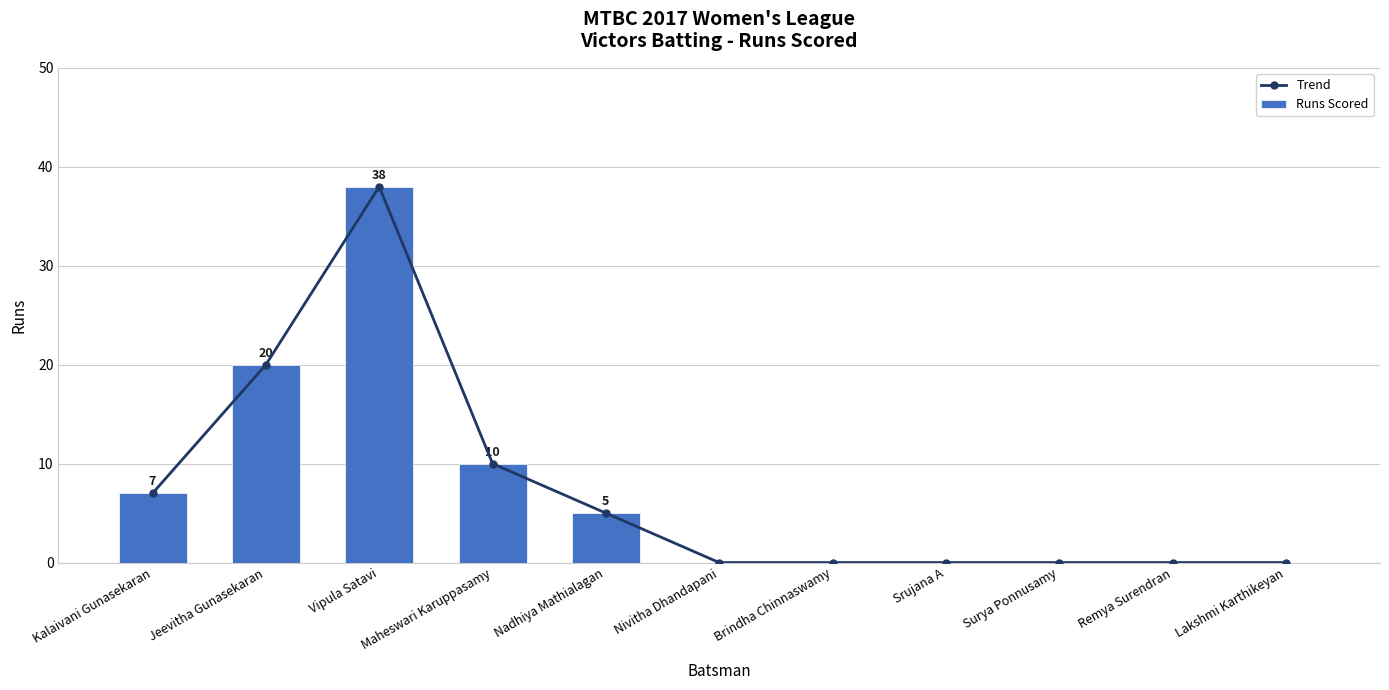

How many positive values does the Runs Scored series have?

5